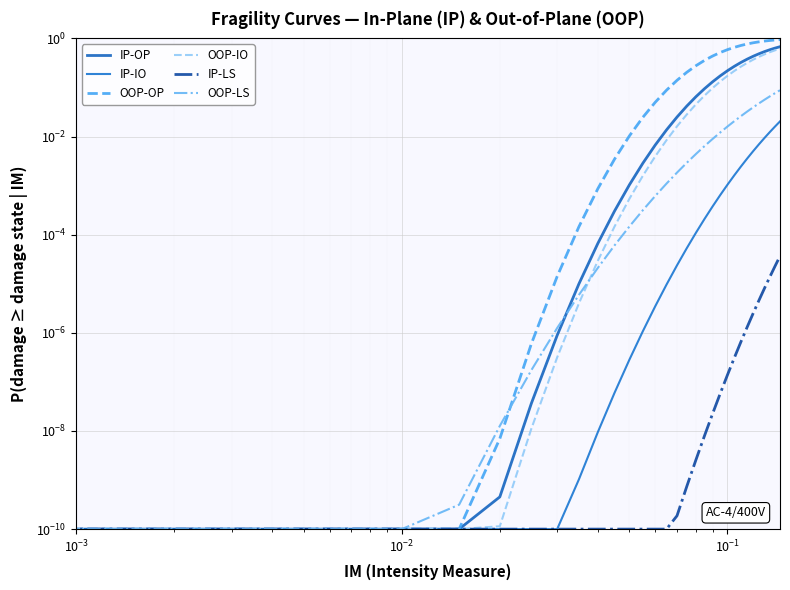

What is the value of the IP-OP point at the 24th from the left?

0.4